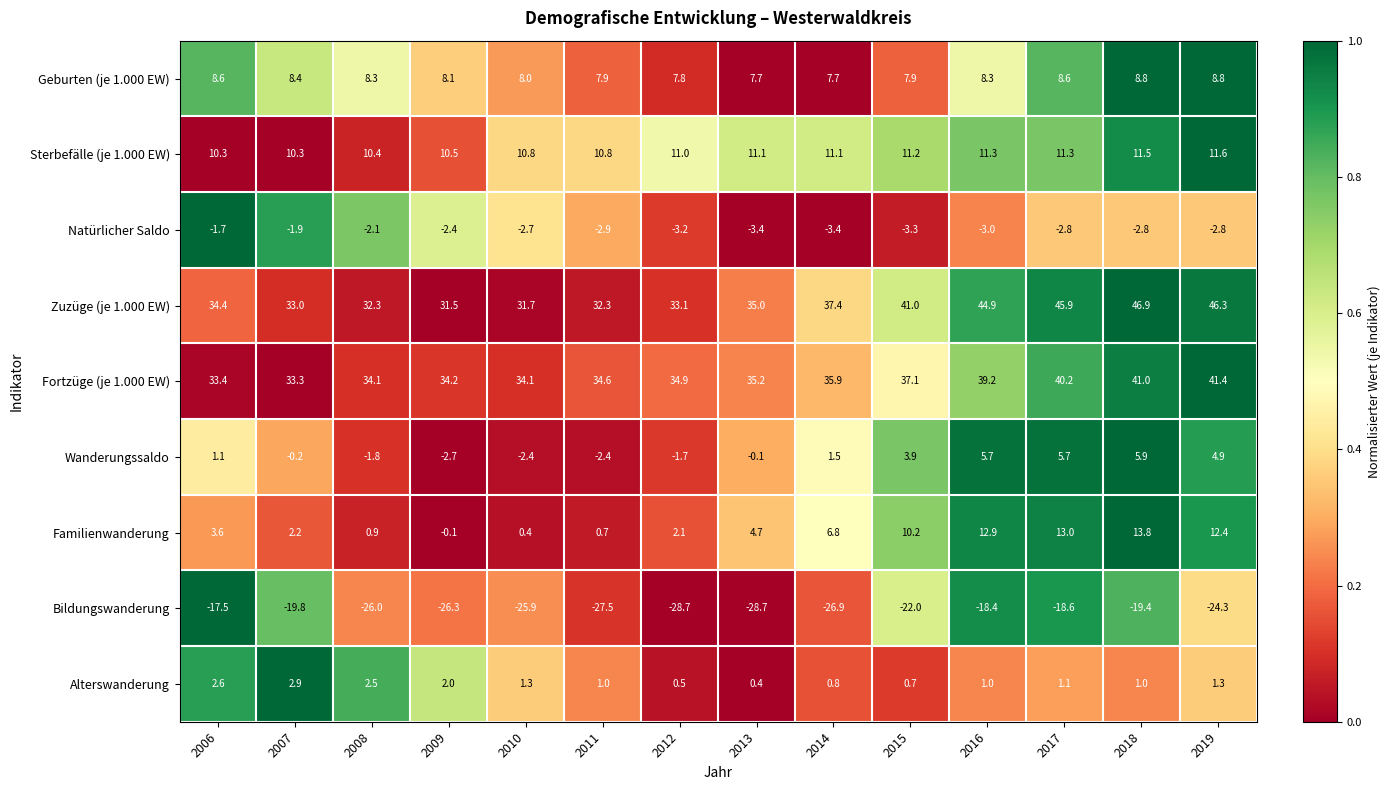

How many data points does each series have?

14